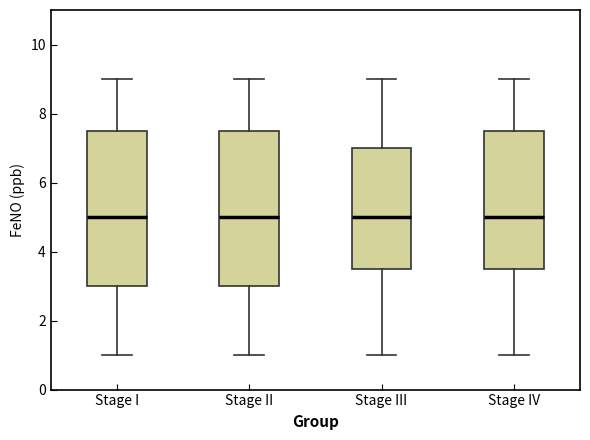

Reading left to right, transcribe this box plot: for each box, give where its median line is, the range the box spans, and where its two whiskers end, as read against the y-axis. The values are not printed on the chart, so give them approximately, as read against the axis.

Stage I: median 5.0, box 3.0 to 7.6, whiskers 1.0 to 9.0
Stage II: median 5.0, box 3.0 to 7.6, whiskers 1.0 to 9.0
Stage III: median 5.0, box 3.6 to 7.0, whiskers 1.0 to 9.0
Stage IV: median 5.0, box 3.6 to 7.6, whiskers 1.0 to 9.0